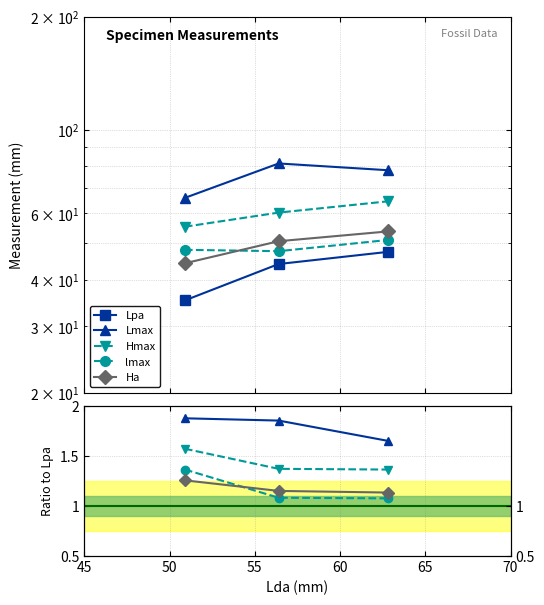

What is the value of the Lpa point at the 2nd from the left?

44.0